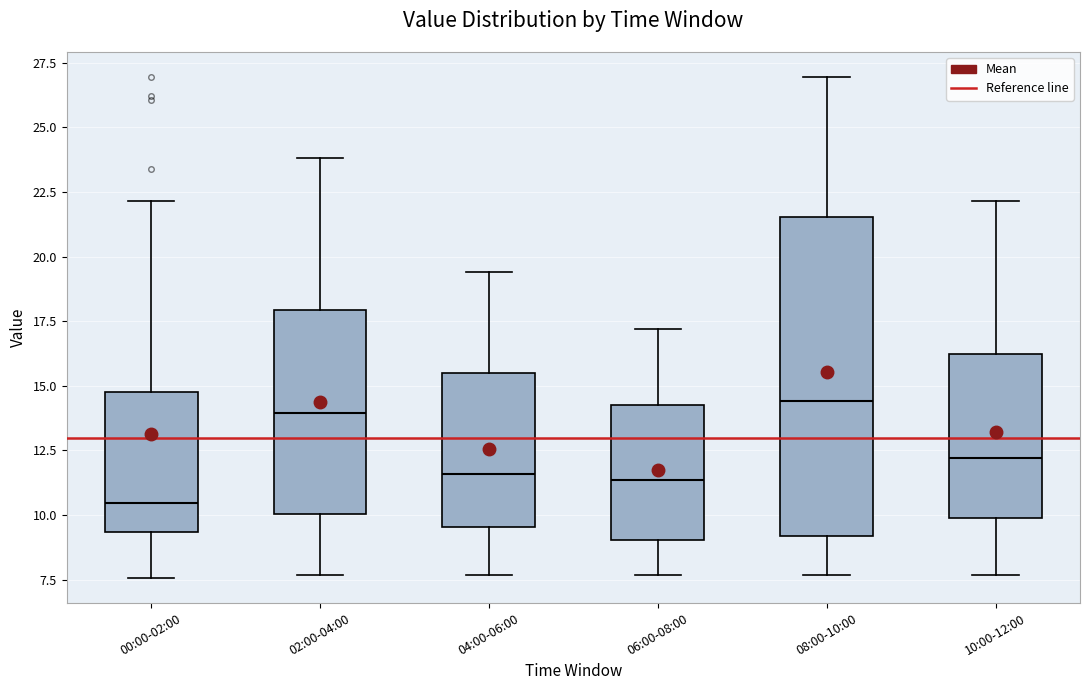

Which box's median line is the lowest?

00:00-02:00